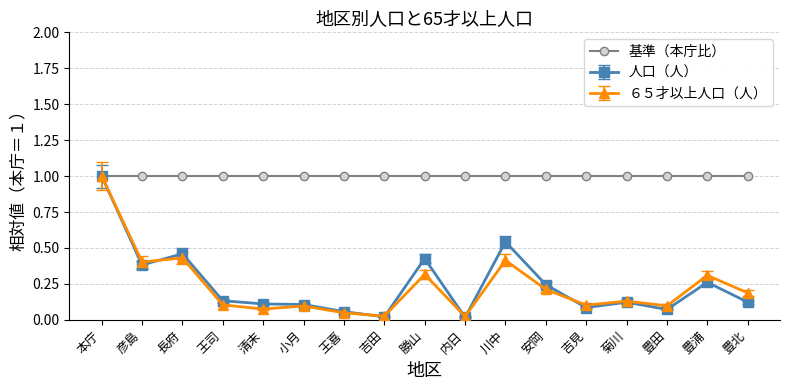

Read the 基準（本庁比） value at 長府.

1.0